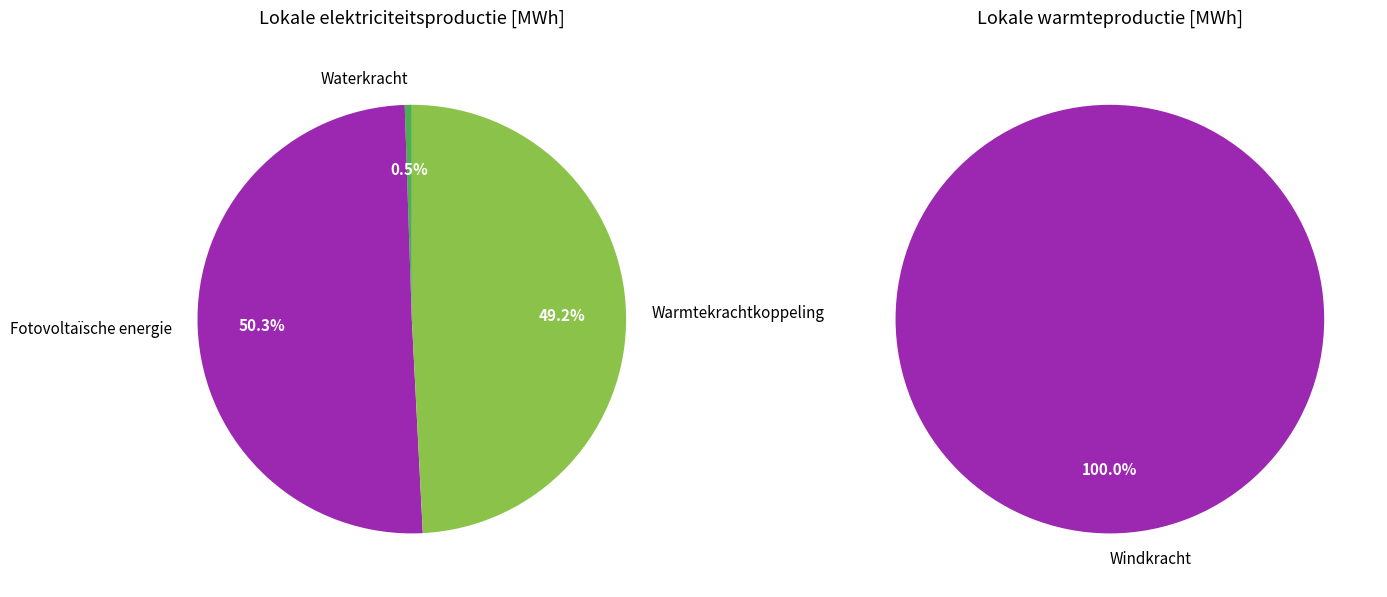

Combined, what portion of the pie is Windkracht and Waterkracht?

0.5%